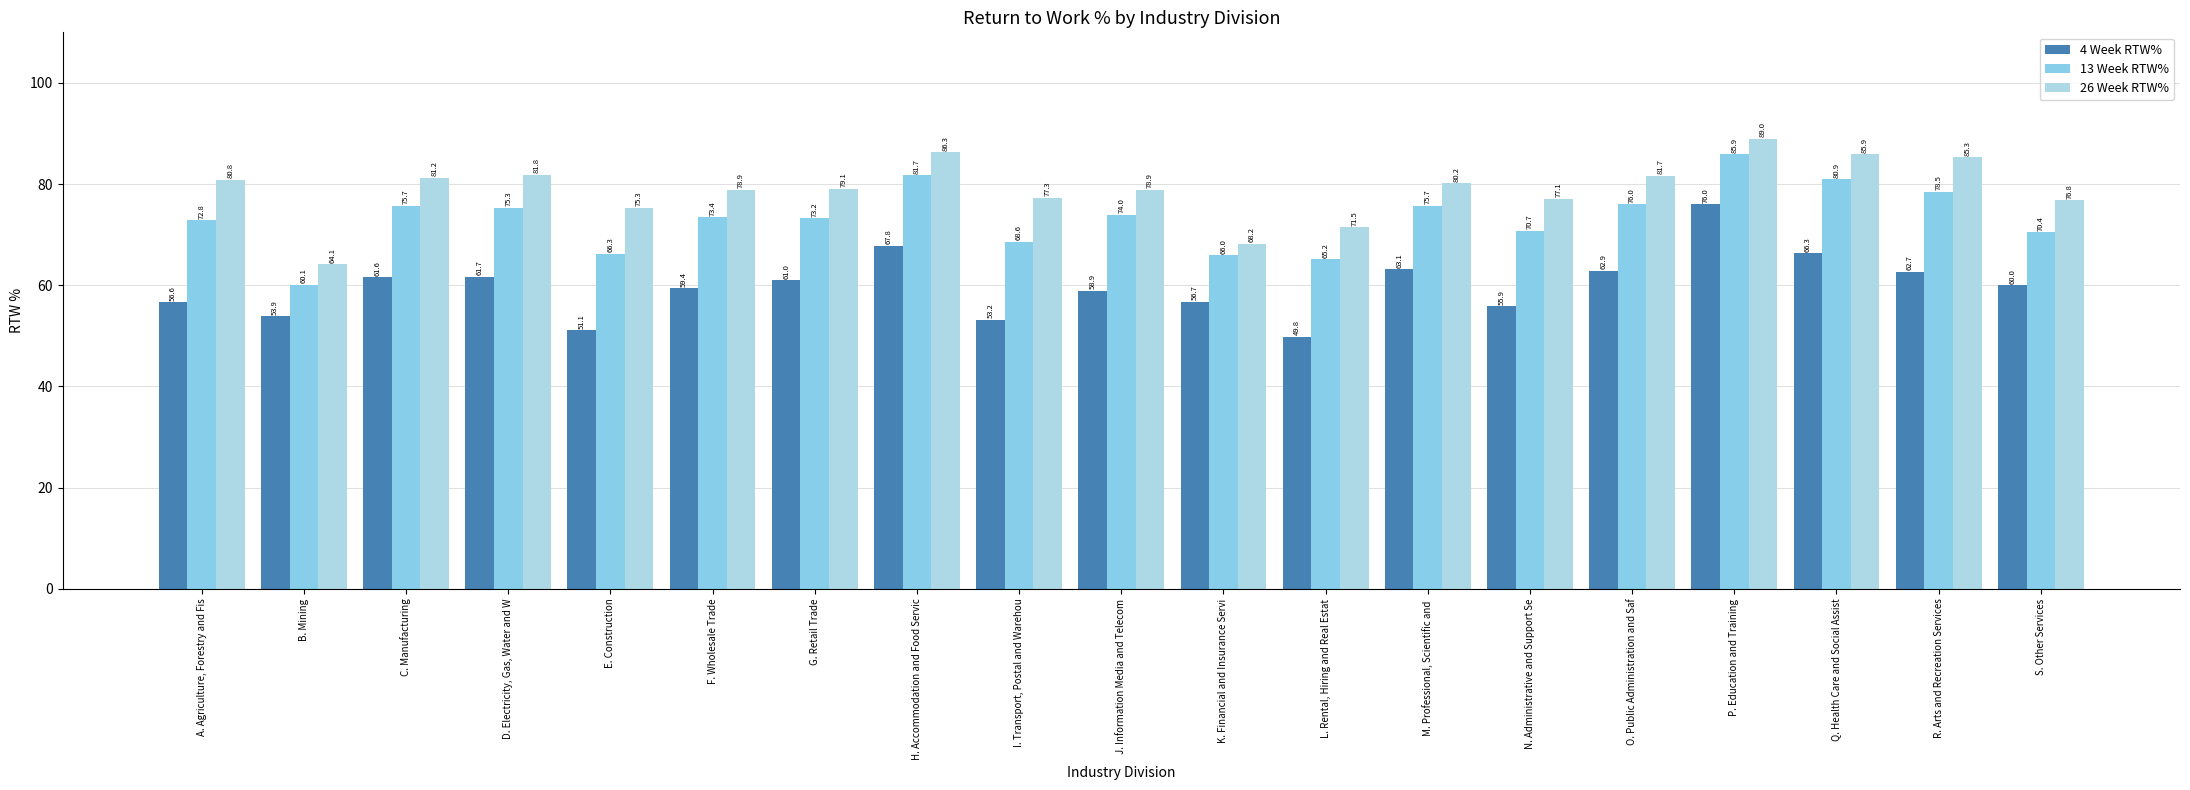

How many data points in 26 Week RTW% are above 79?

10